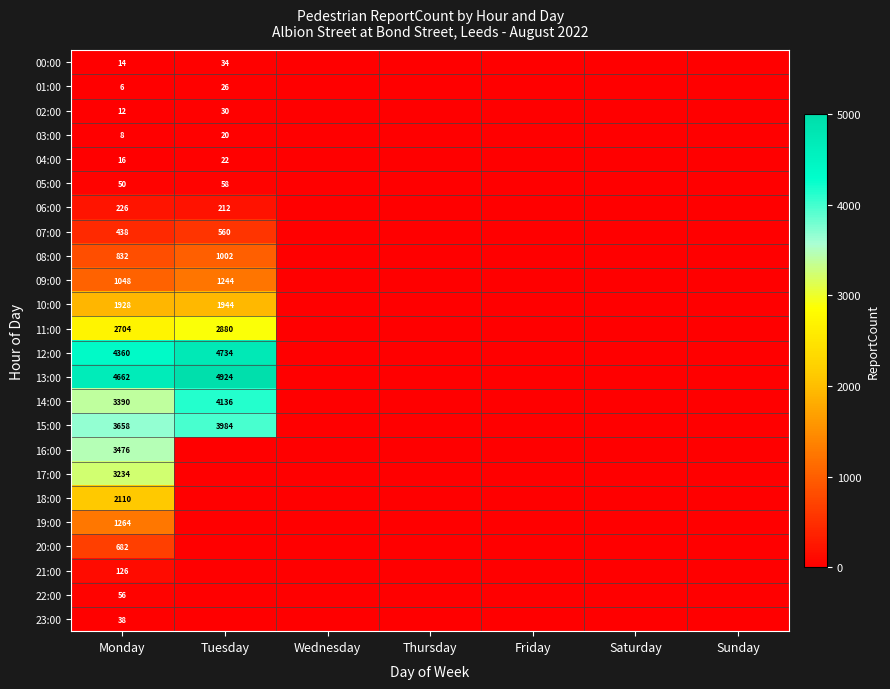

At Monday, list the series in order from smallest to largest.

01:00, 03:00, 02:00, 00:00, 04:00, 23:00, 05:00, 22:00, 21:00, 06:00, 07:00, 20:00, 08:00, 09:00, 19:00, 10:00, 18:00, 11:00, 17:00, 14:00, 16:00, 15:00, 12:00, 13:00